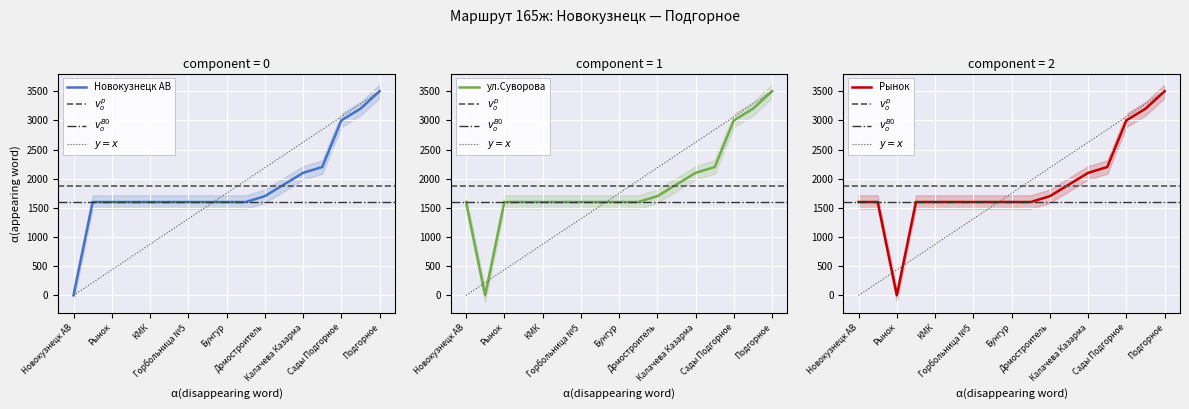

Where does the Новокузнецк АВ series first go above 1600?

Домостроитель